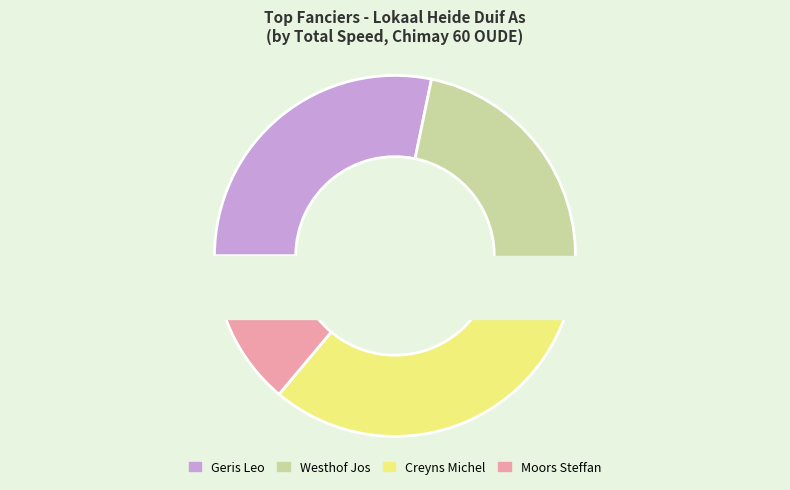

Combined, do Geris Leo and Westhof Jos account for over 50%?

No